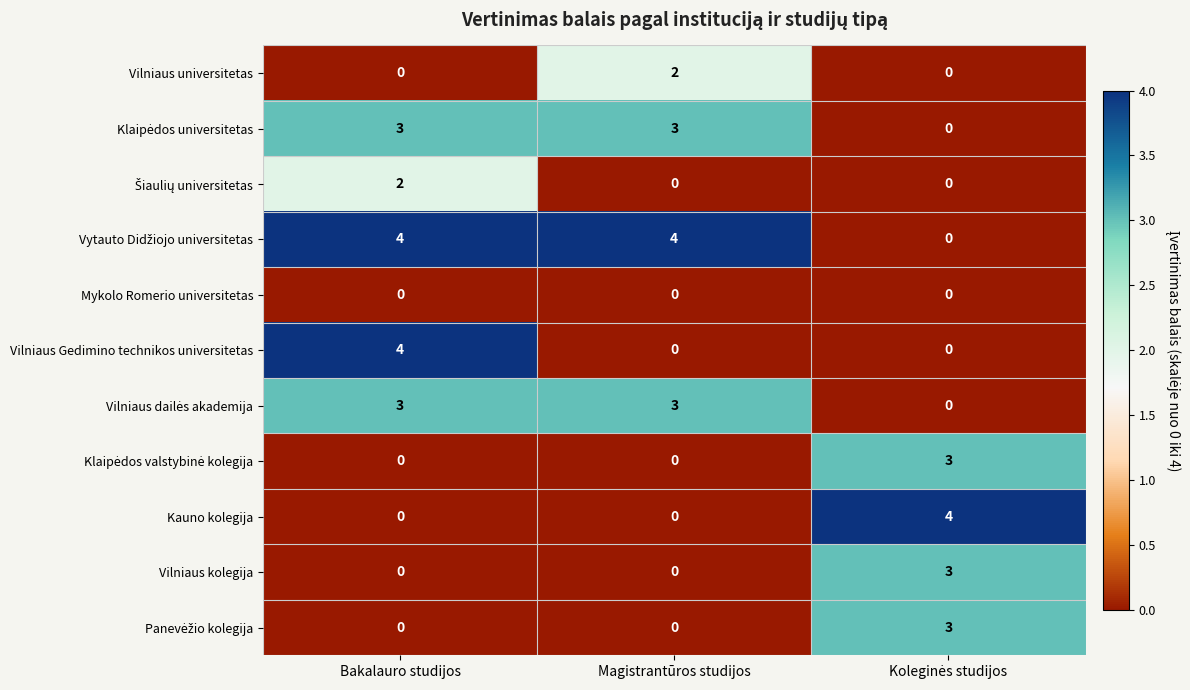

What is the spread (max minus min) of values at Magistrantūros studijos?

4